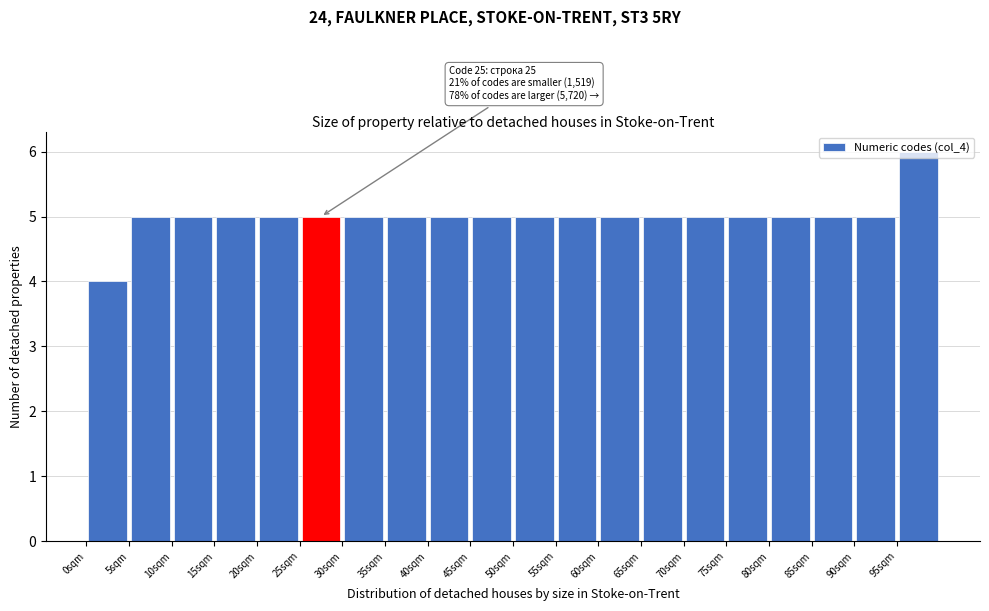

Over which range of the x-axis is the bar tallest?

95 to 100